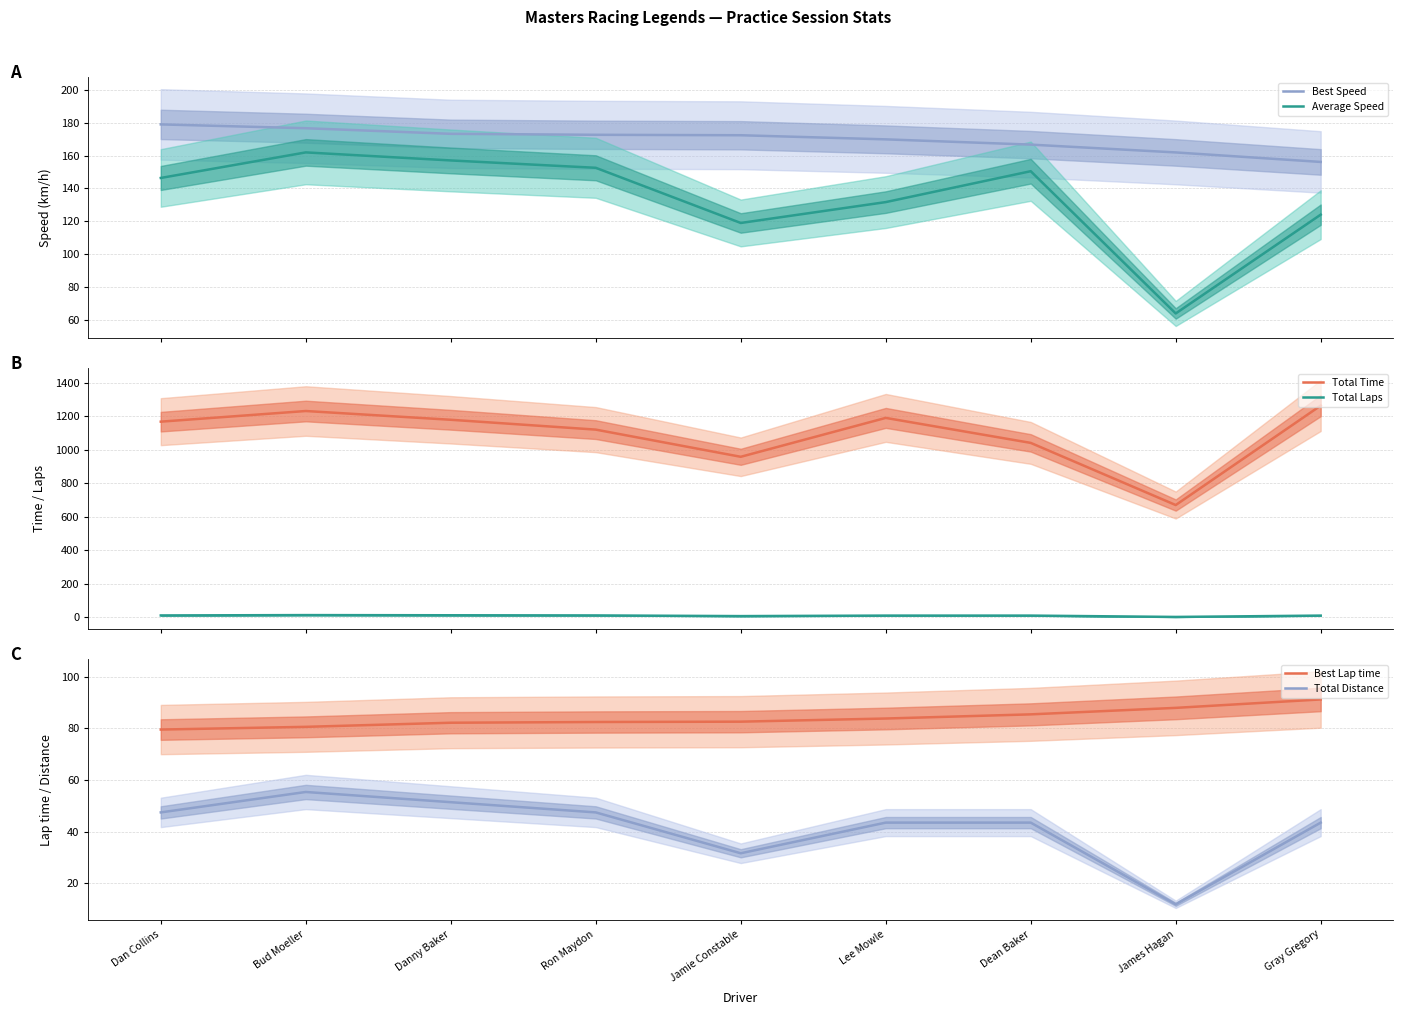

What is the total value across all series at Danny Baker?

1656.3